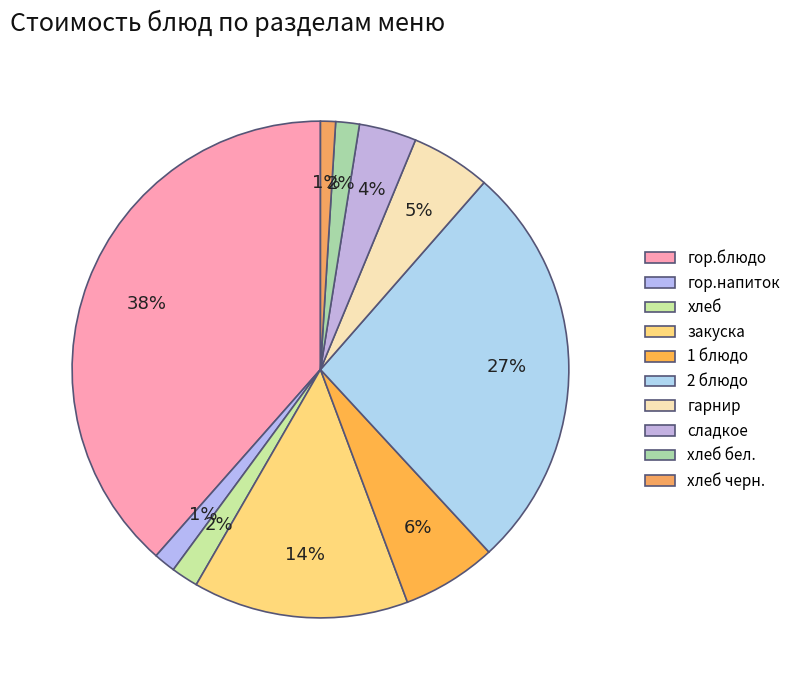

What percentage is the 1 блюдо slice, to the nearest percent?

6%